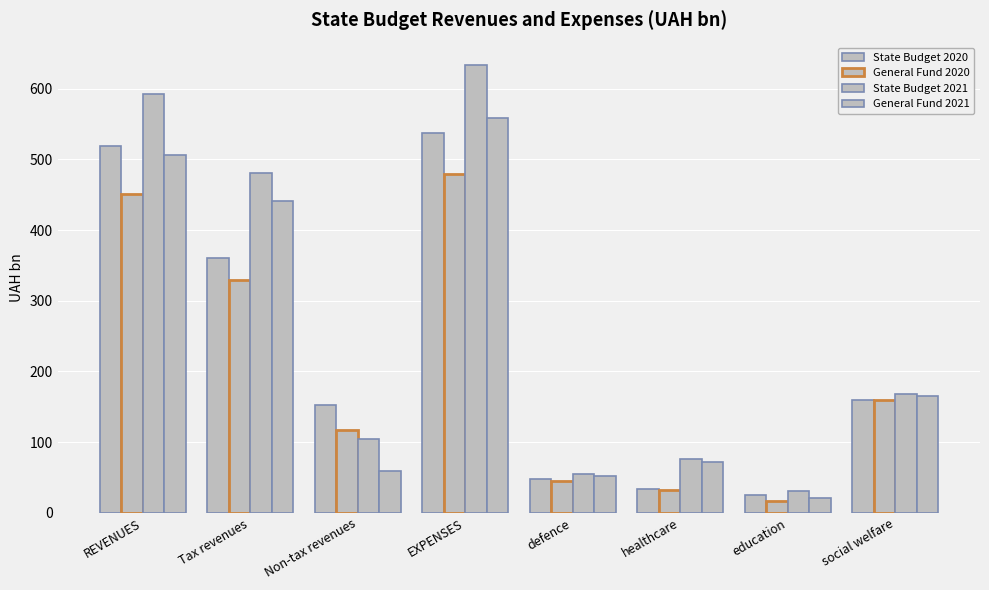

What is the smallest value displayed?

16.6